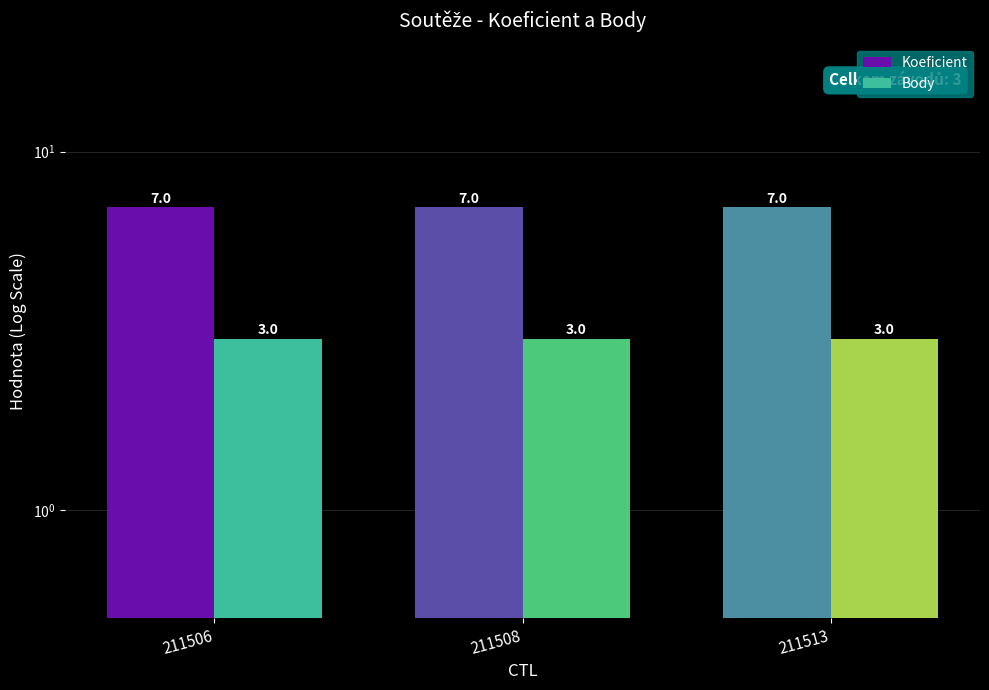

Which series has the largest total across all categories?

Koeficient